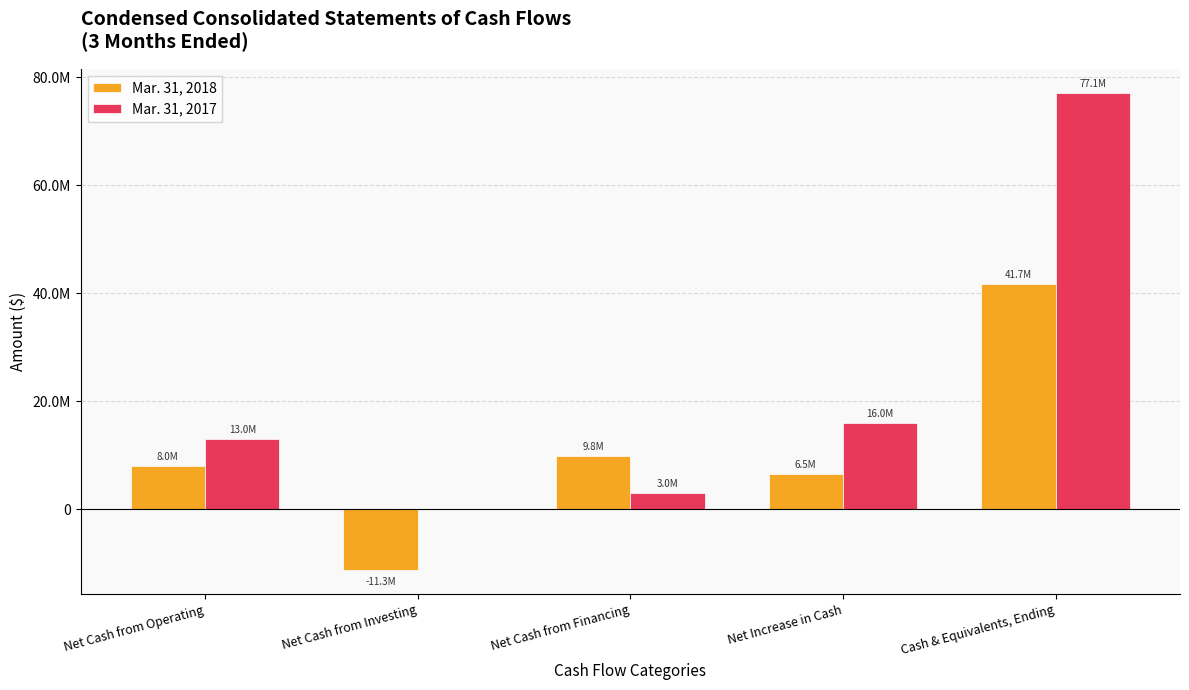

List the labels in order of Mar. 31, 2017 value, largest first.

Cash & Equivalents, Ending, Net Increase in Cash, Net Cash from Operating, Net Cash from Financing, Net Cash from Investing